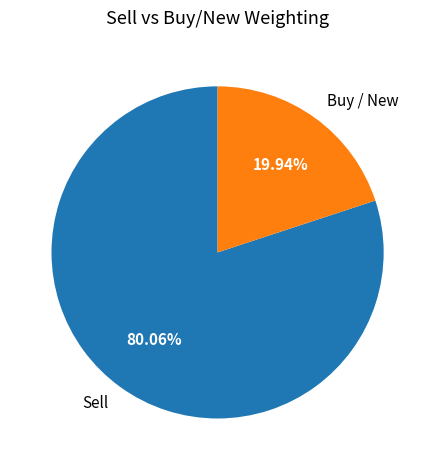

Which category has the smallest portion of the pie?

Buy / New